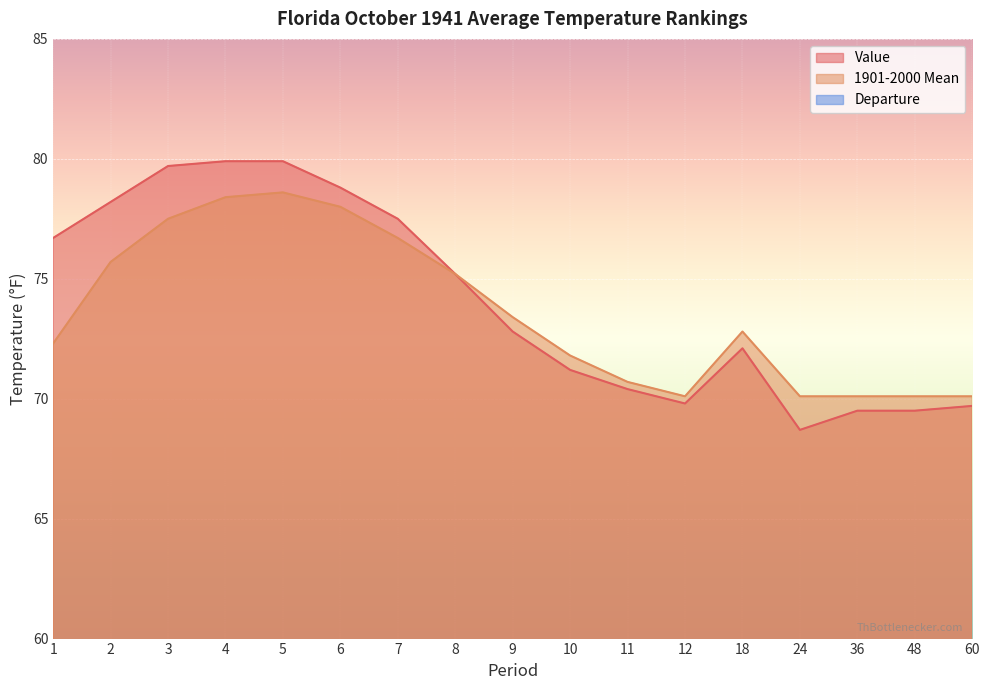

At which label does 1901-2000 Mean first exceed 72?

1